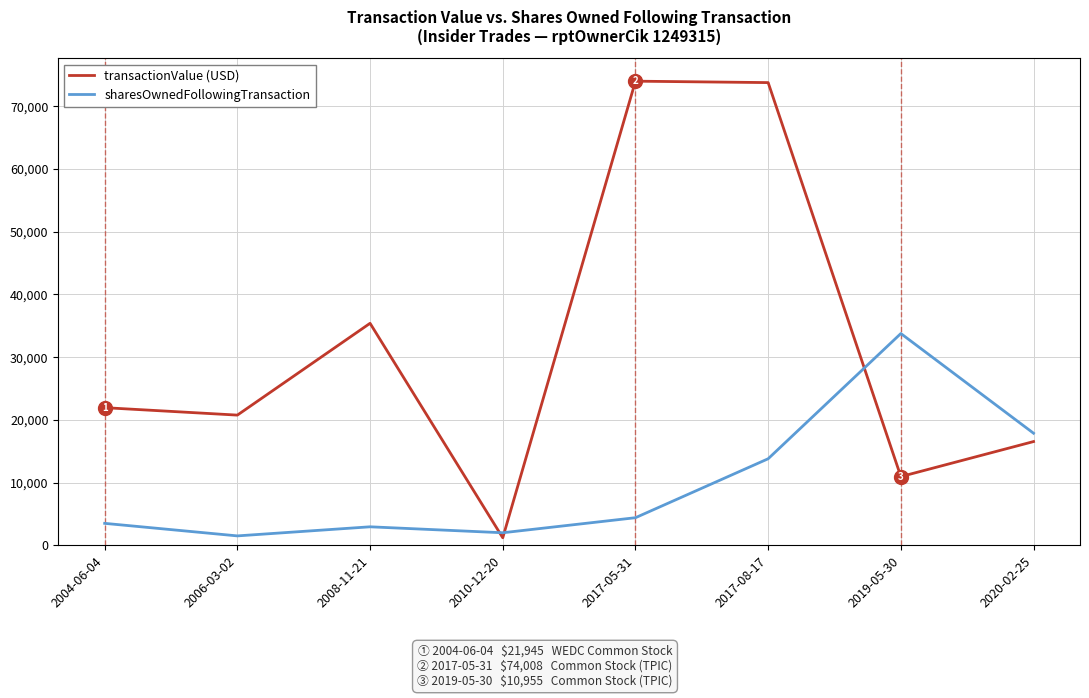

At which category is the sum across all series the highest?

2017-08-17